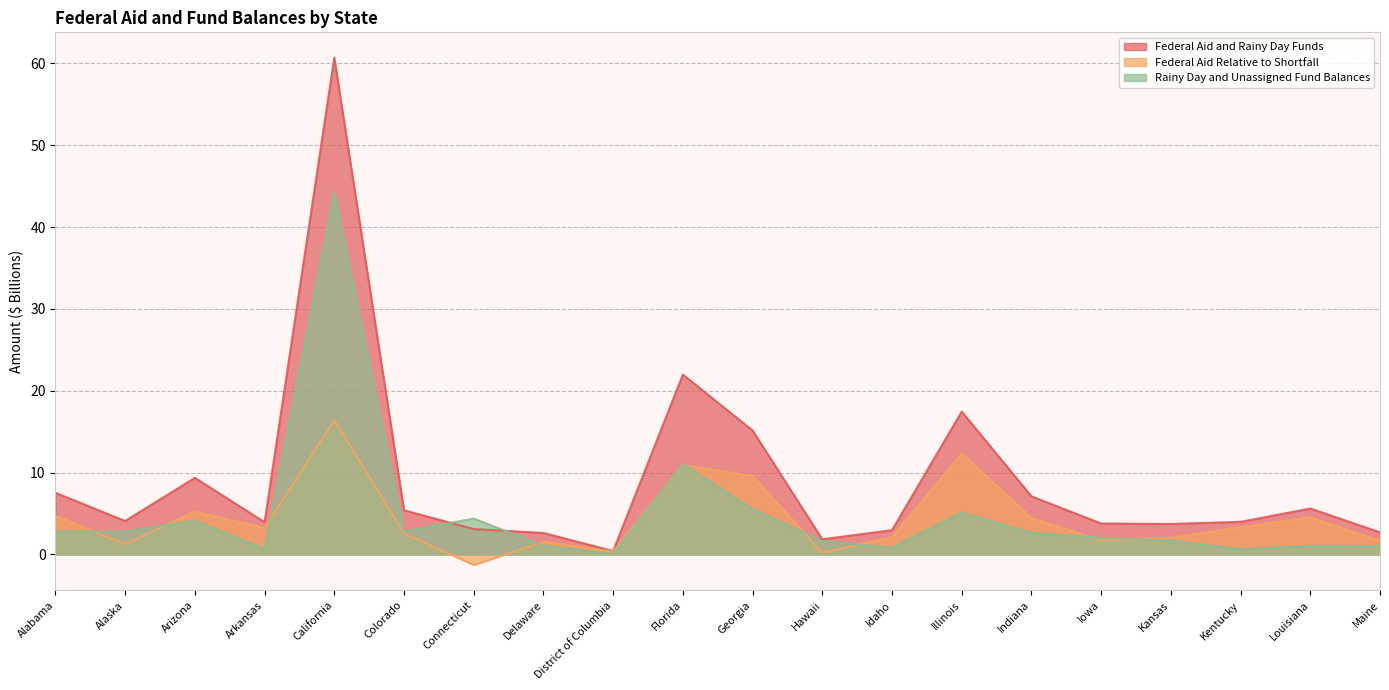

Where is Federal Aid Relative to Shortfall nearest to the value 7?

Arizona